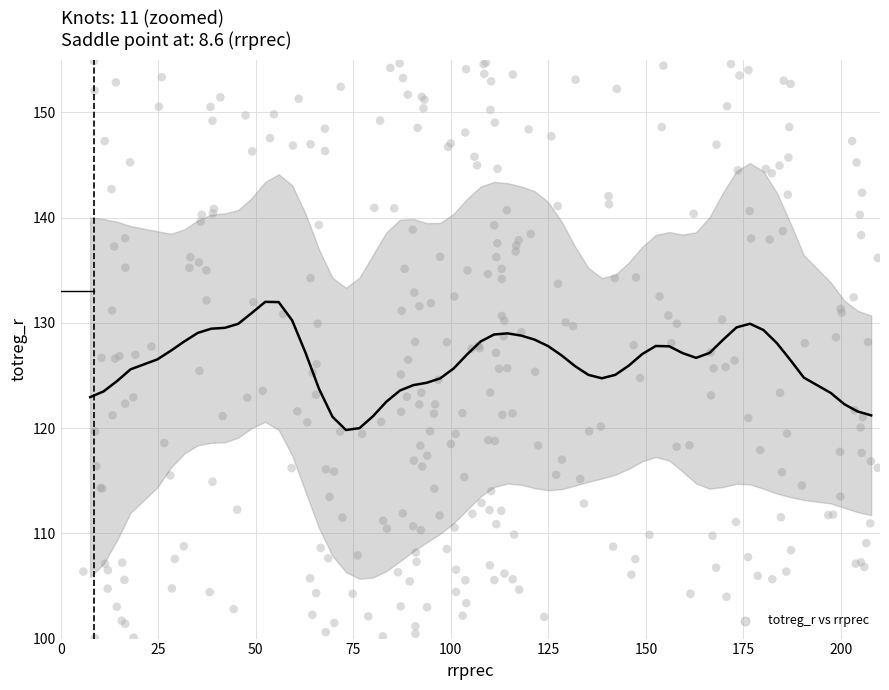

What is the range of Y values (max minus min)?

54.8